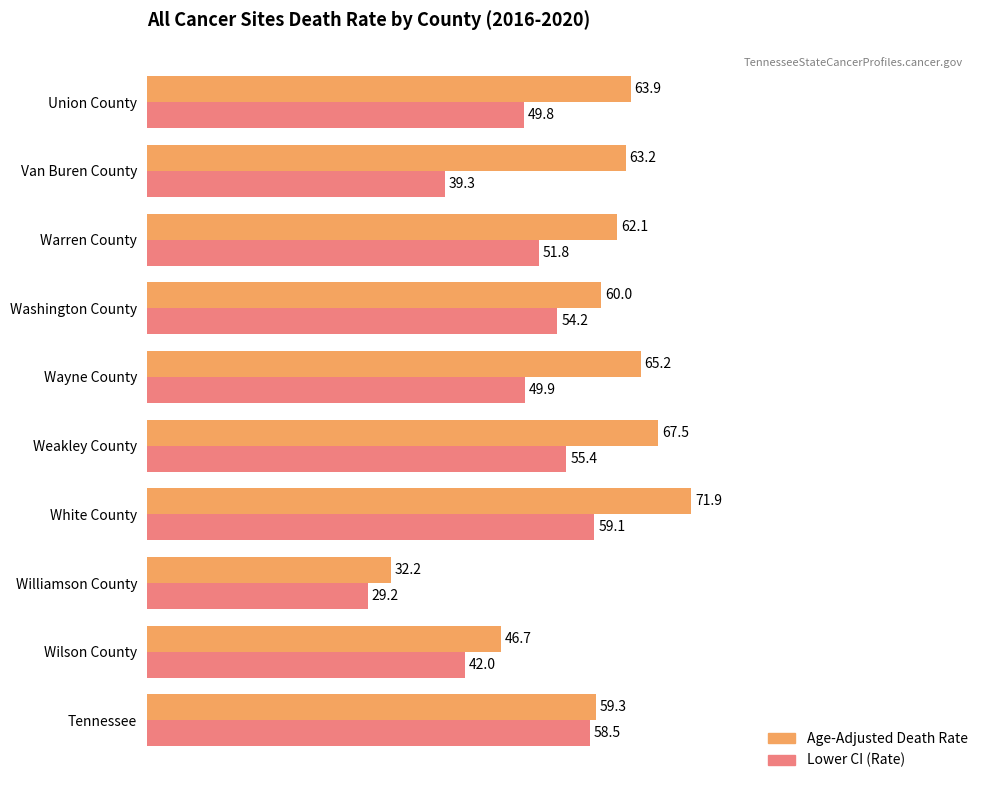

At how many categories does at least one series exceed 38?

9